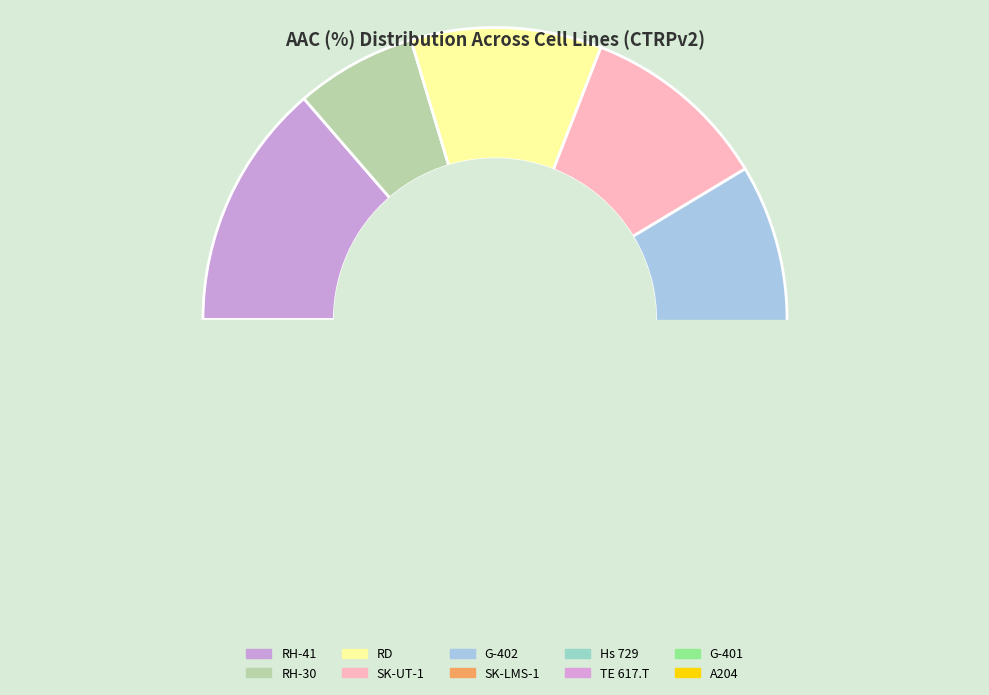

To the nearest percent, what is the difference between the largest and smallest slice percentages?

7%